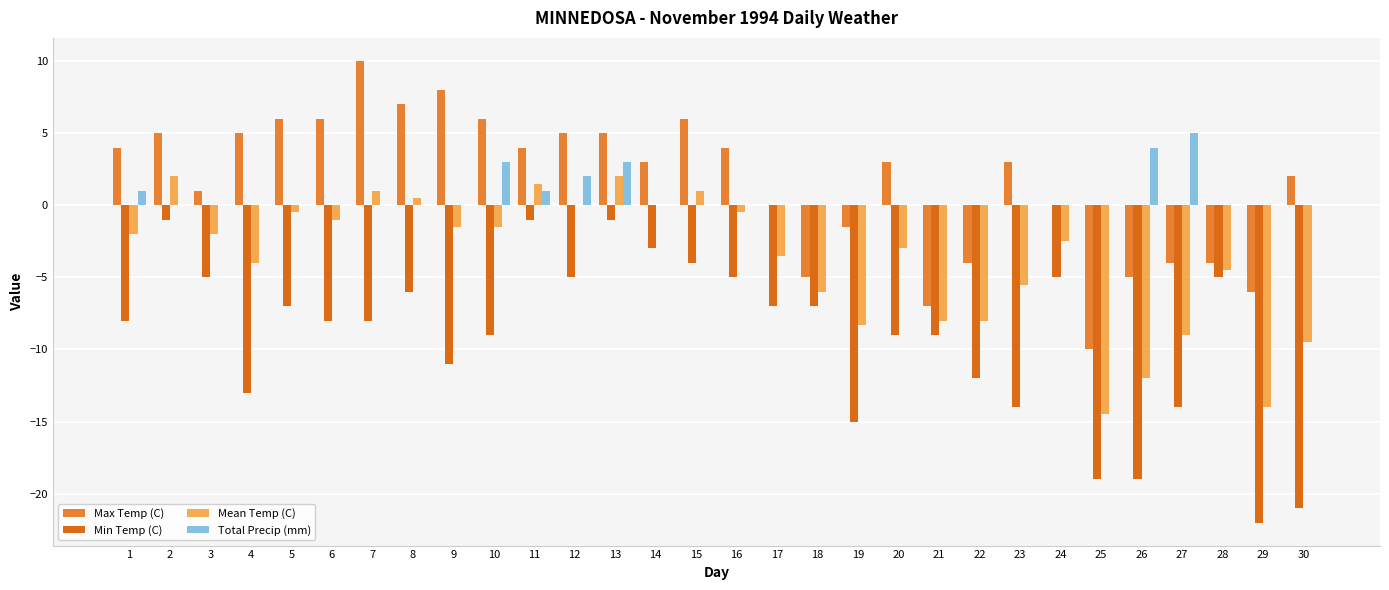

What is the sum of the Max Temp (C) values at 26 and 29?

-11.0